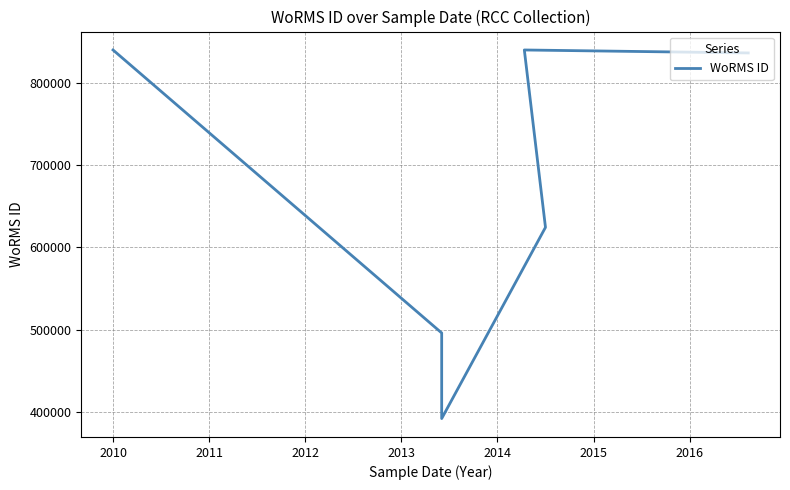

Reading left to right, extract all data points from this chart.

840689	495804	391509	624513	840689	837075